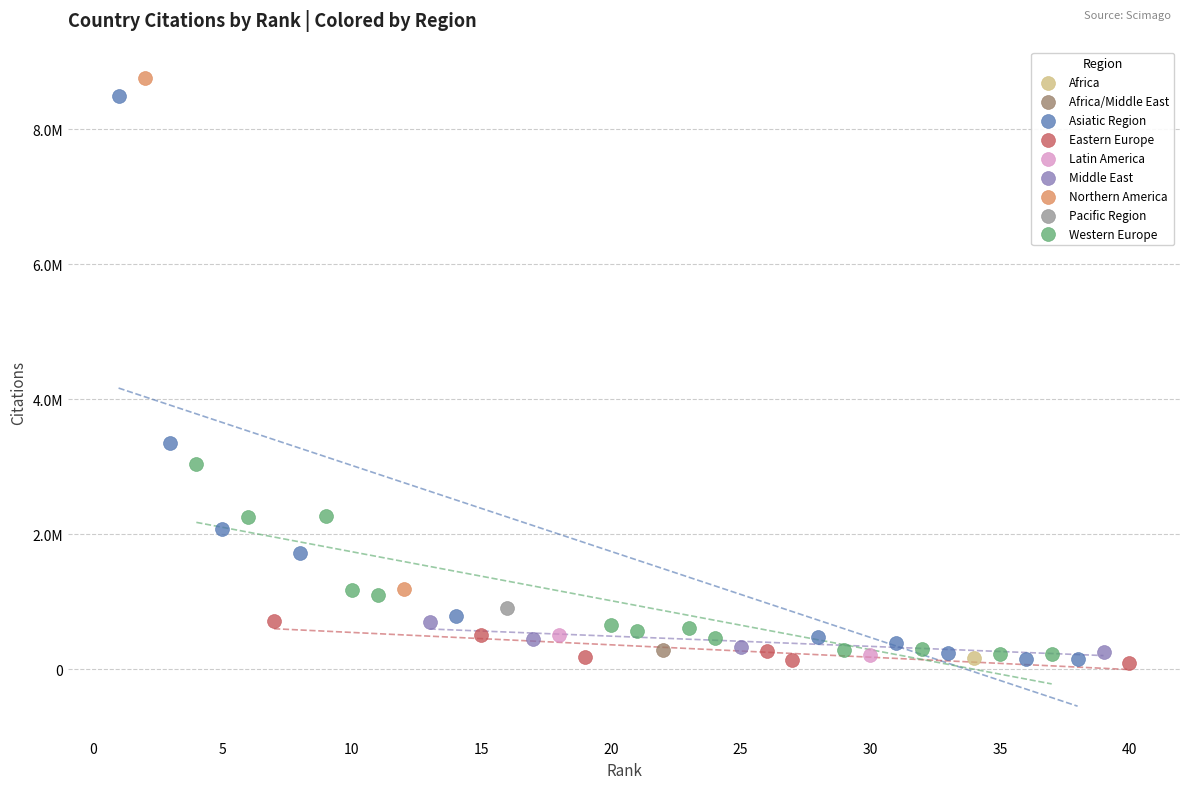

What are all the series names shown in the legend?

Africa, Africa/Middle East, Asiatic Region, Eastern Europe, Latin America, Middle East, Northern America, Pacific Region, Western Europe